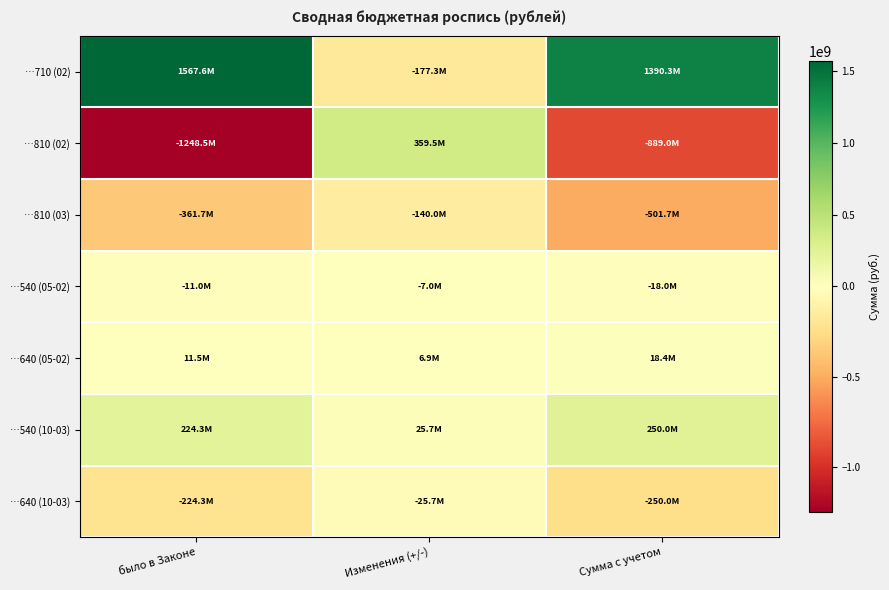

At which category is the sum across all series the highest?

Изменения (+/-)